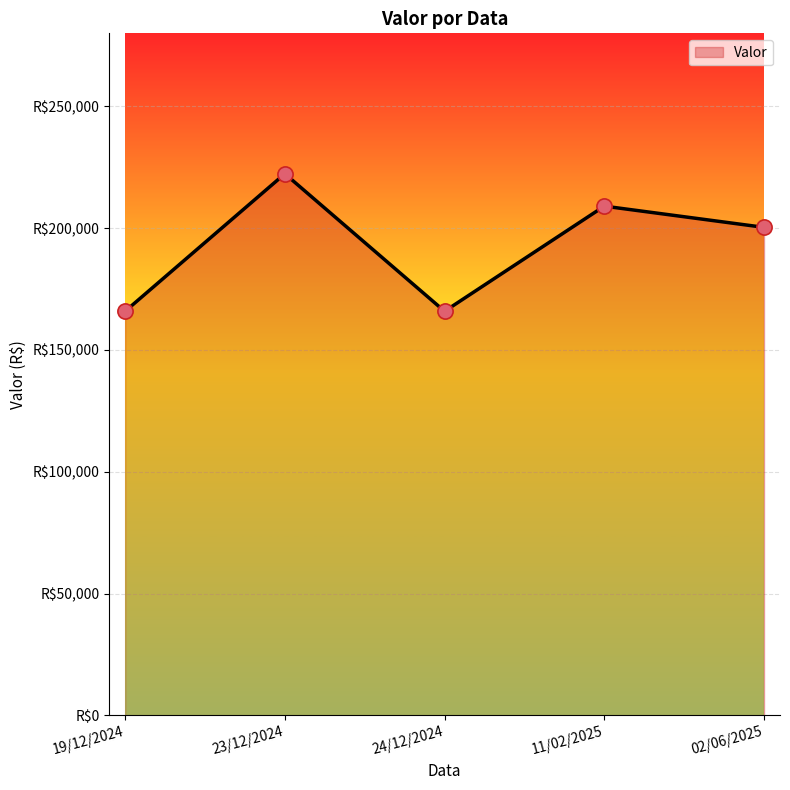

What is the change in value from 24/12/2024 to 02/06/2025?

+34457.5